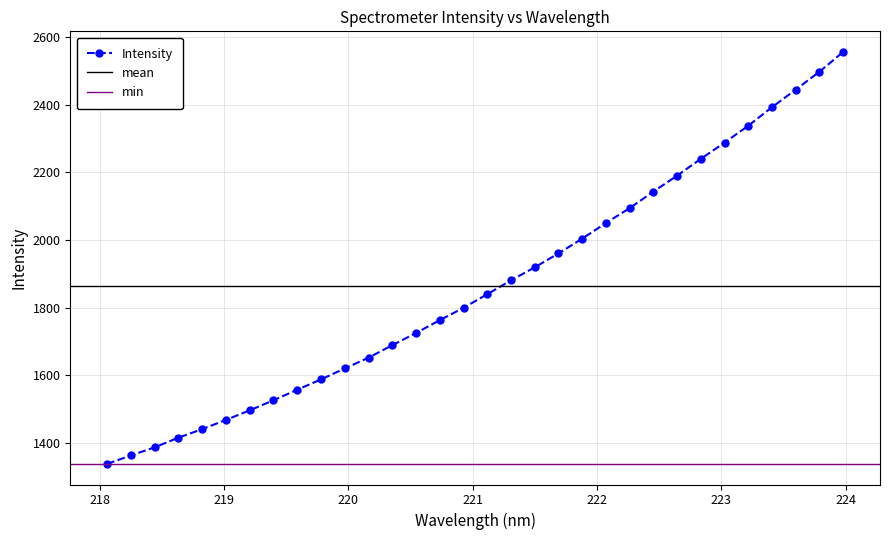

At which category does the chart reach its minimum across all series?

218.0596